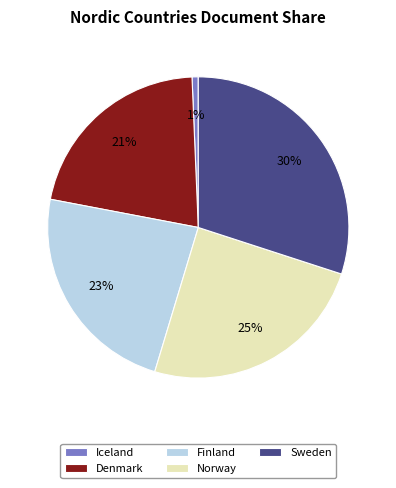

Does any single category account for the majority?

No